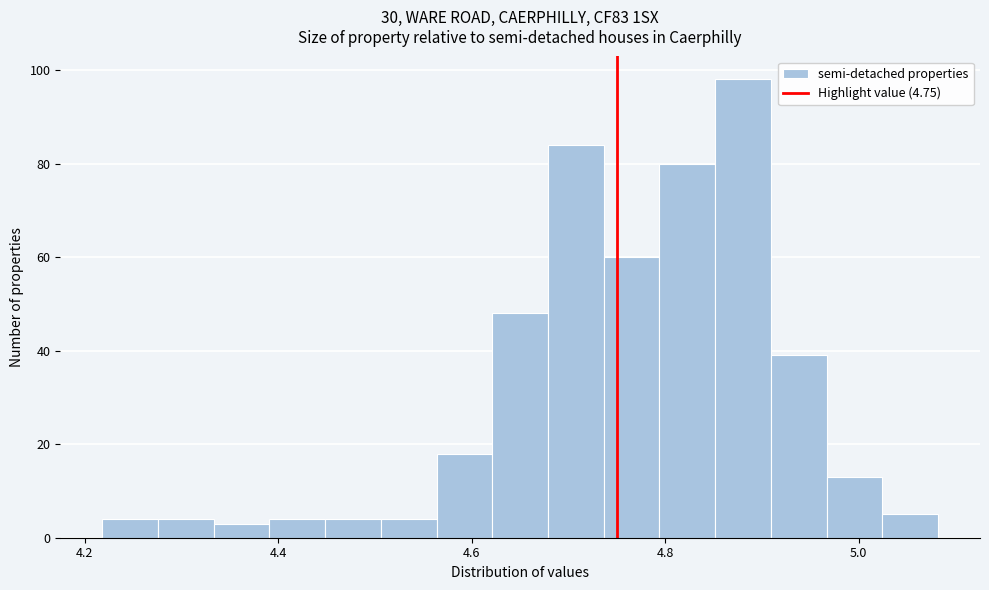

Read against the x-axis, roughly where is the centre of the tallest bar?

4.88